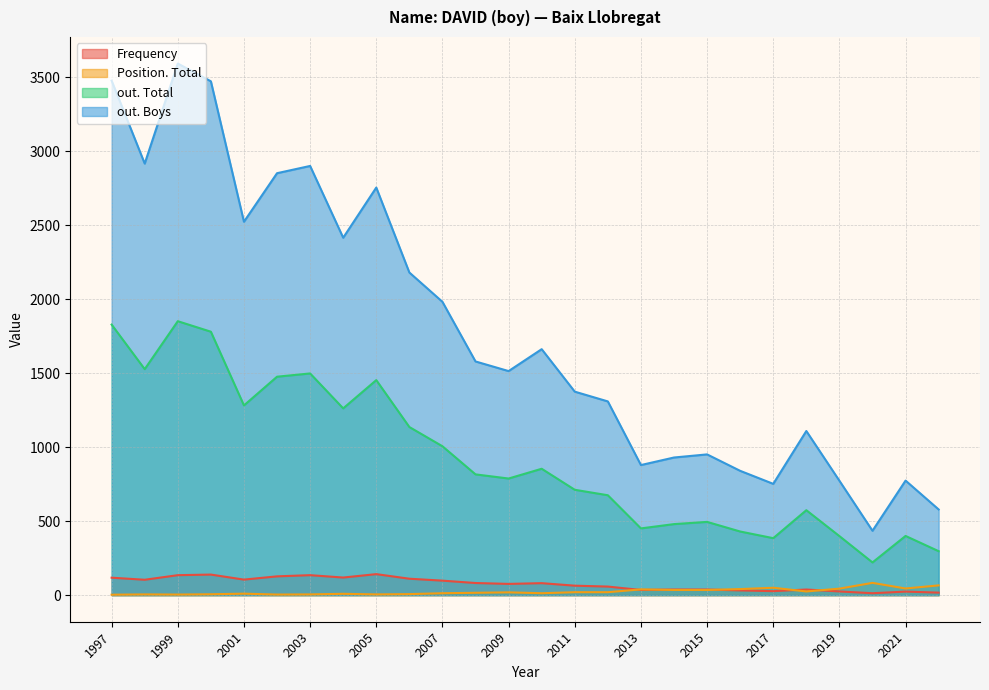

What is the maximum value for Frequency?

142